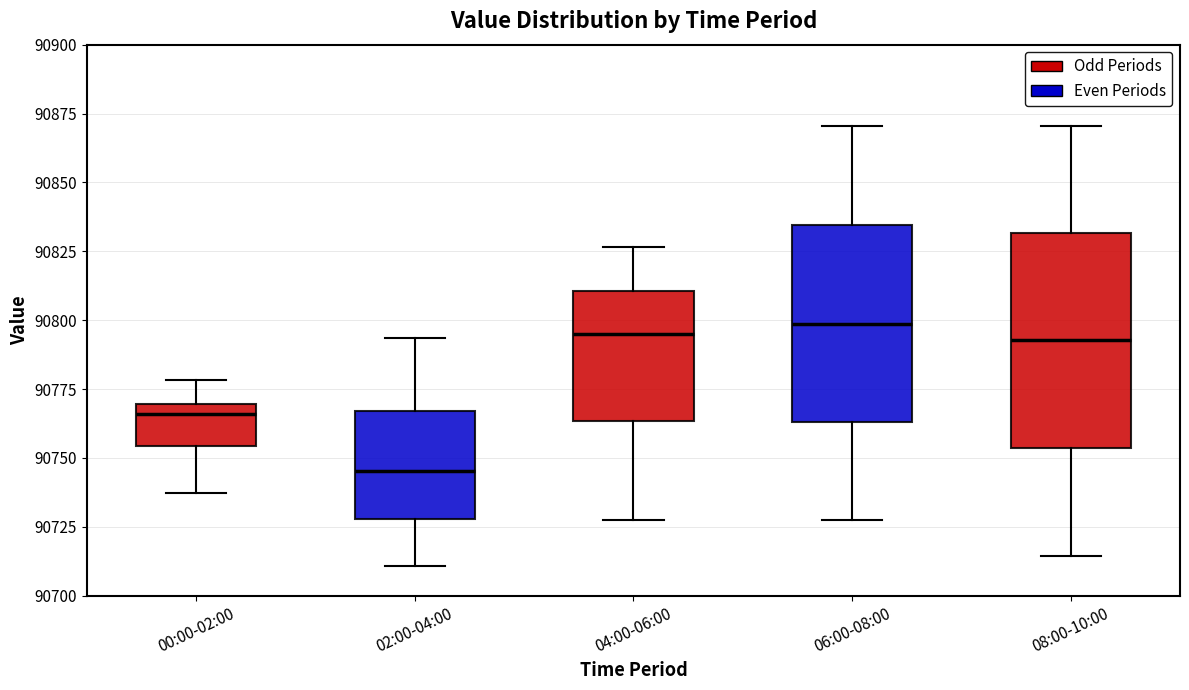

Reading left to right, transcribe this box plot: for each box, give where its median line is, the range the box spans, and where its two whiskers end, as read against the y-axis. The values are not printed on the chart, so give them approximately, as read against the axis.

00:00-02:00: median 90765, box 90755 to 90770, whiskers 90735 to 90780
02:00-04:00: median 90745, box 90730 to 90765, whiskers 90710 to 90795
04:00-06:00: median 90795, box 90765 to 90810, whiskers 90725 to 90825
06:00-08:00: median 90800, box 90765 to 90835, whiskers 90725 to 90870
08:00-10:00: median 90795, box 90755 to 90830, whiskers 90715 to 90870